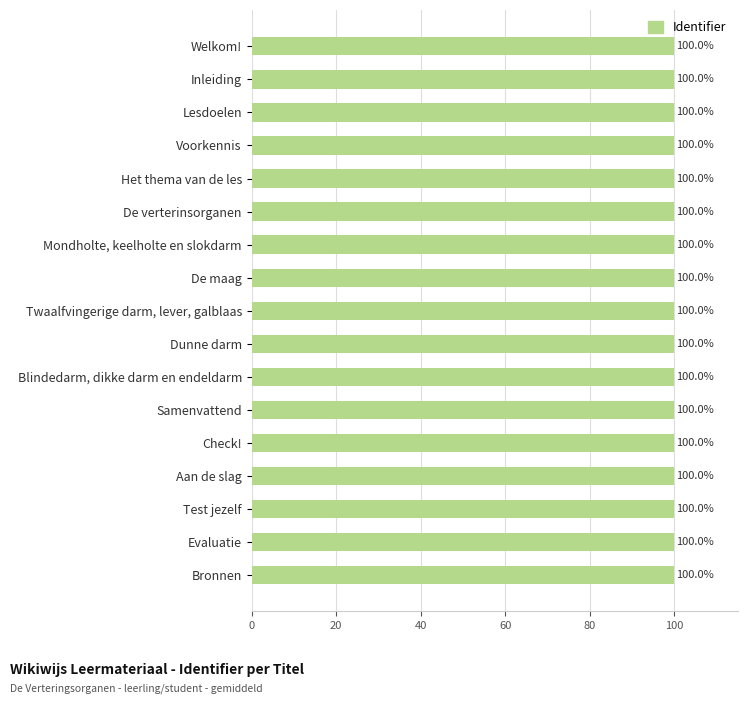

How many values are between 99 and 100?

17